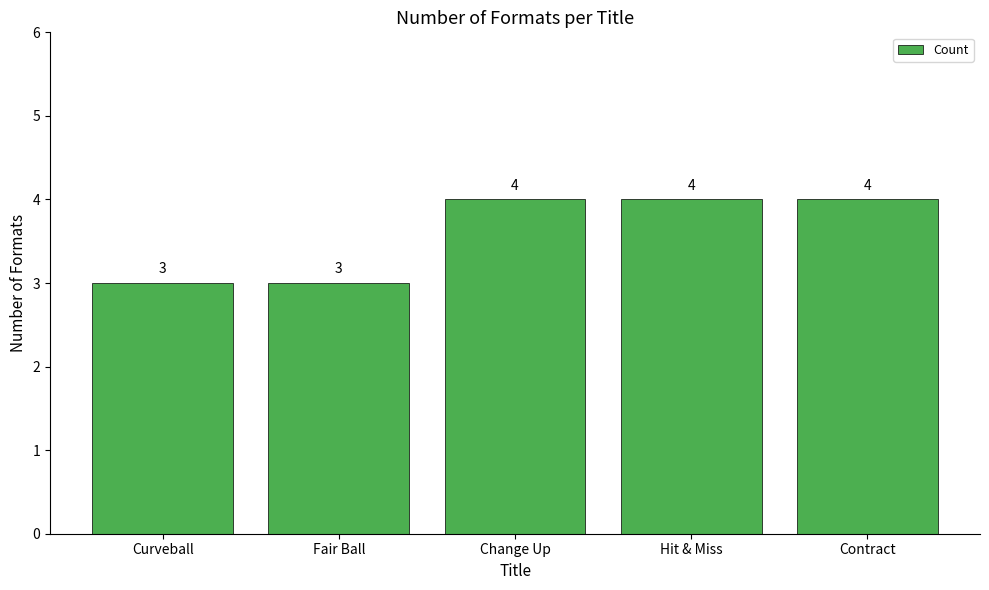

What is the label of the 5th bar from the left?

Contract